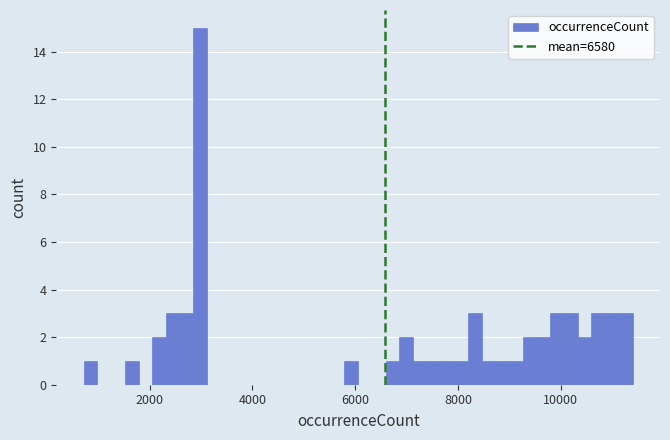

Around what value on the x-axis is the tallest bar? Give the approximate position of its centre, as read against the axis.

3000